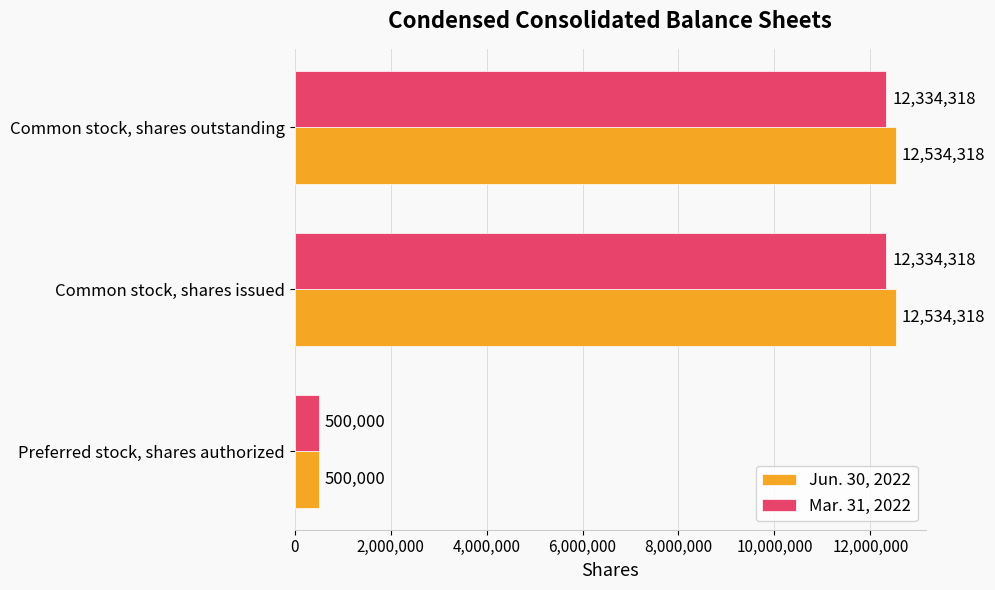

List the series in order of their peak value, highest first.

Jun. 30, 2022, Mar. 31, 2022